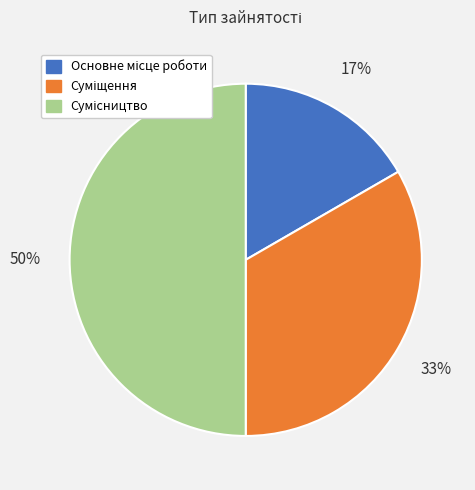

To the nearest percent, what is the average slice percentage?

33%